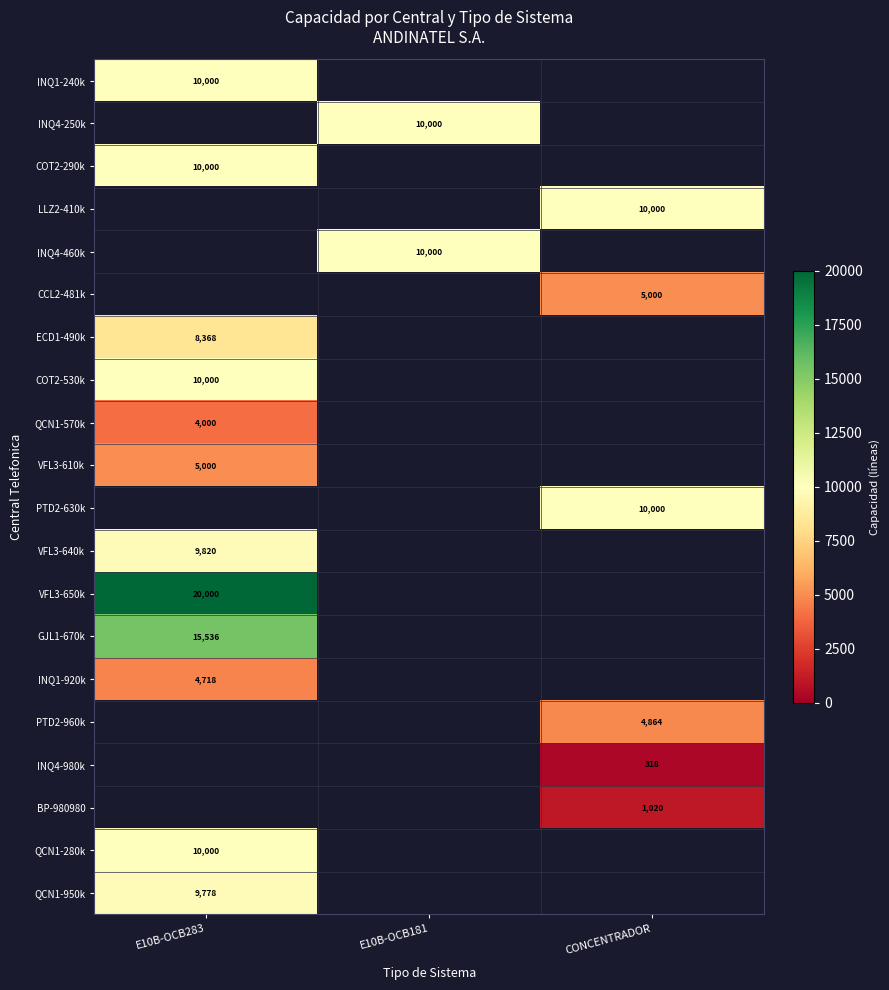

Is it true that CCL2-481k equals 1366 at CONCENTRADOR?

False